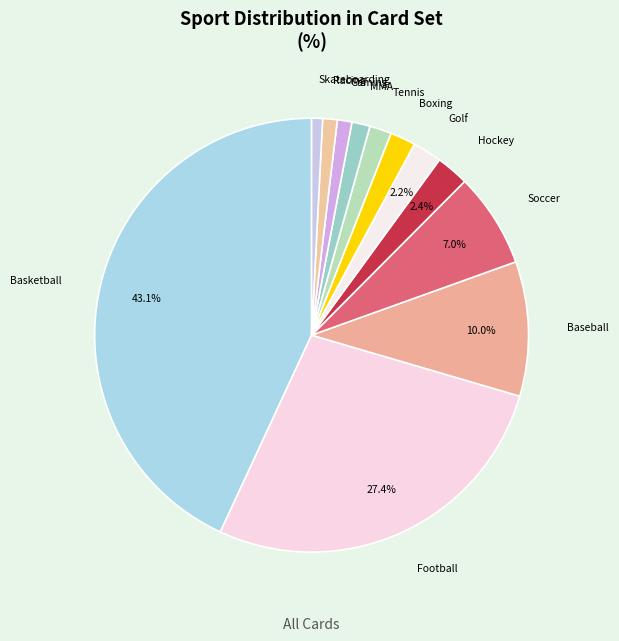

To the nearest percent, what portion does Racing represent?

1%